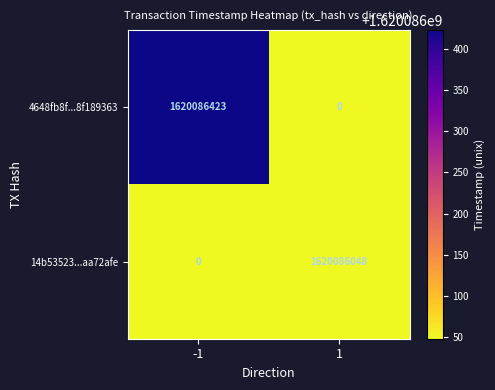

What is the difference between the highest and lowest values at 1?

1620086048